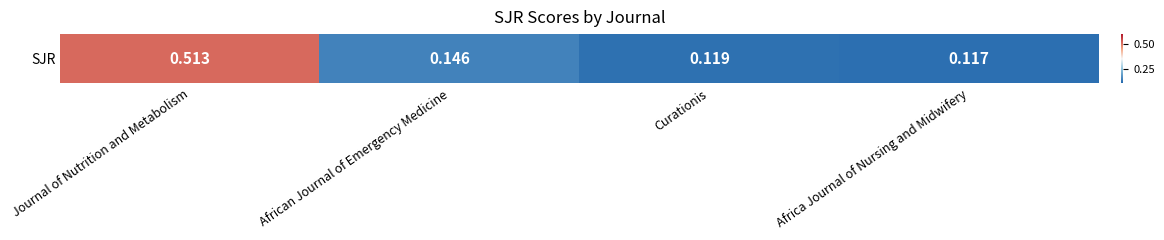

Reading right to left, extract all data points from this chart.

0.1	0.1	0.1	0.5